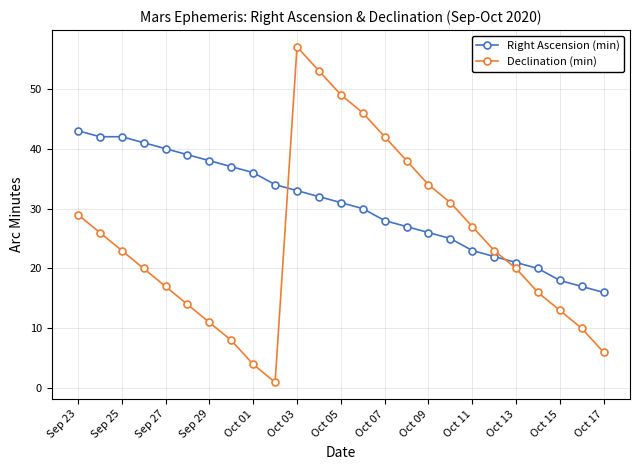

List the series in order of their overall mean, lowest first.

Declination (min), Right Ascension (min)